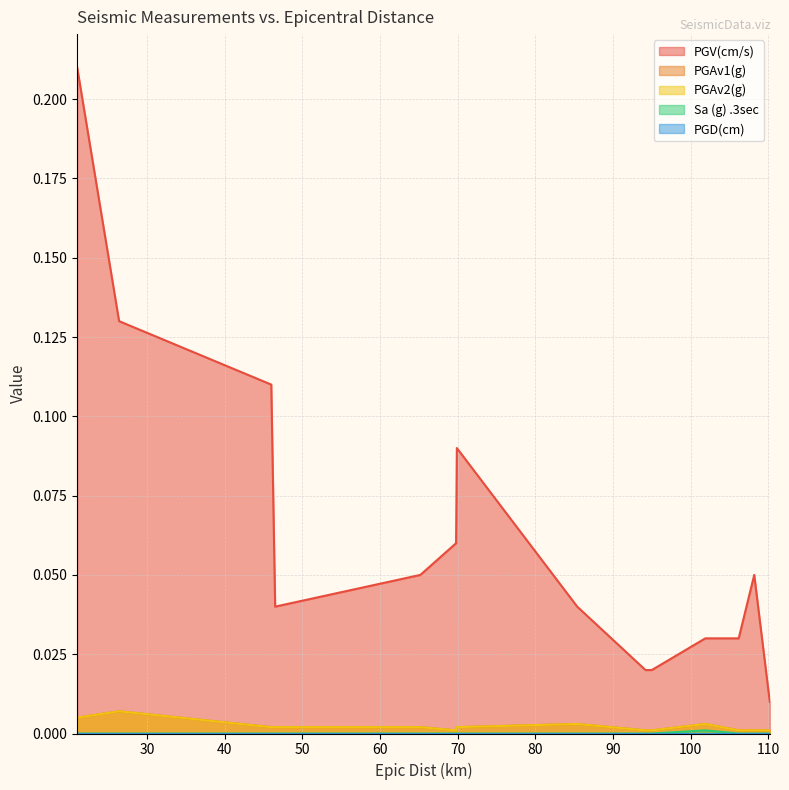

True or false: PGAv1(g) has more than 1 points higher than both neighbors.

True